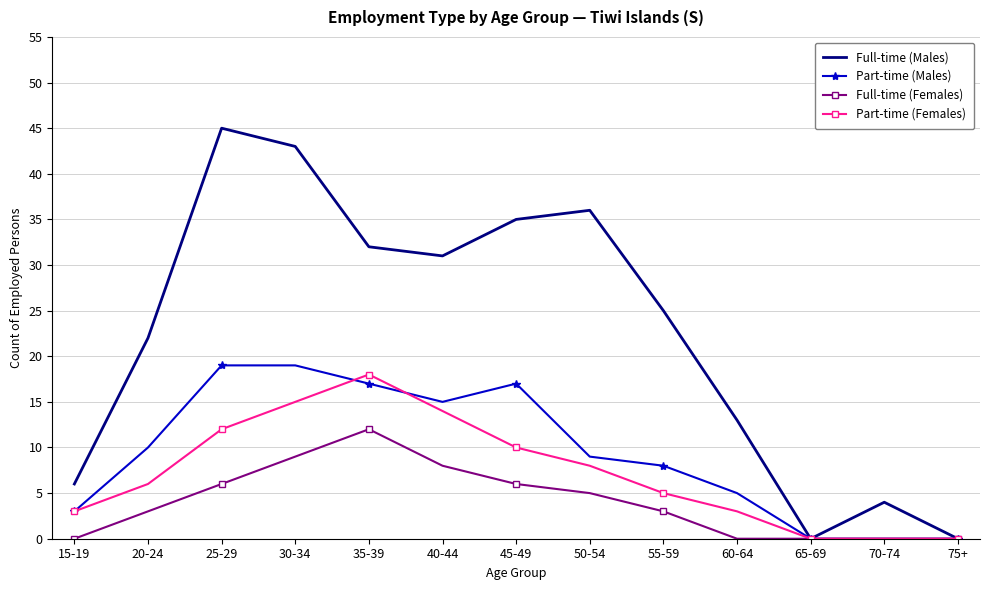

Reading right to left, transcribe all the data shown in this chart.

Full-time (Males): 75+=0	70-74=4	65-69=0	60-64=13	55-59=25	50-54=36	45-49=35	40-44=31	35-39=32	30-34=43	25-29=45	20-24=22	15-19=6
Part-time (Males): 75+=0	70-74=0	65-69=0	60-64=5	55-59=8	50-54=9	45-49=17	40-44=15	35-39=17	30-34=19	25-29=19	20-24=10	15-19=3
Full-time (Females): 75+=0	70-74=0	65-69=0	60-64=0	55-59=3	50-54=5	45-49=6	40-44=8	35-39=12	30-34=9	25-29=6	20-24=3	15-19=0
Part-time (Females): 75+=0	70-74=0	65-69=0	60-64=3	55-59=5	50-54=8	45-49=10	40-44=14	35-39=18	30-34=15	25-29=12	20-24=6	15-19=3